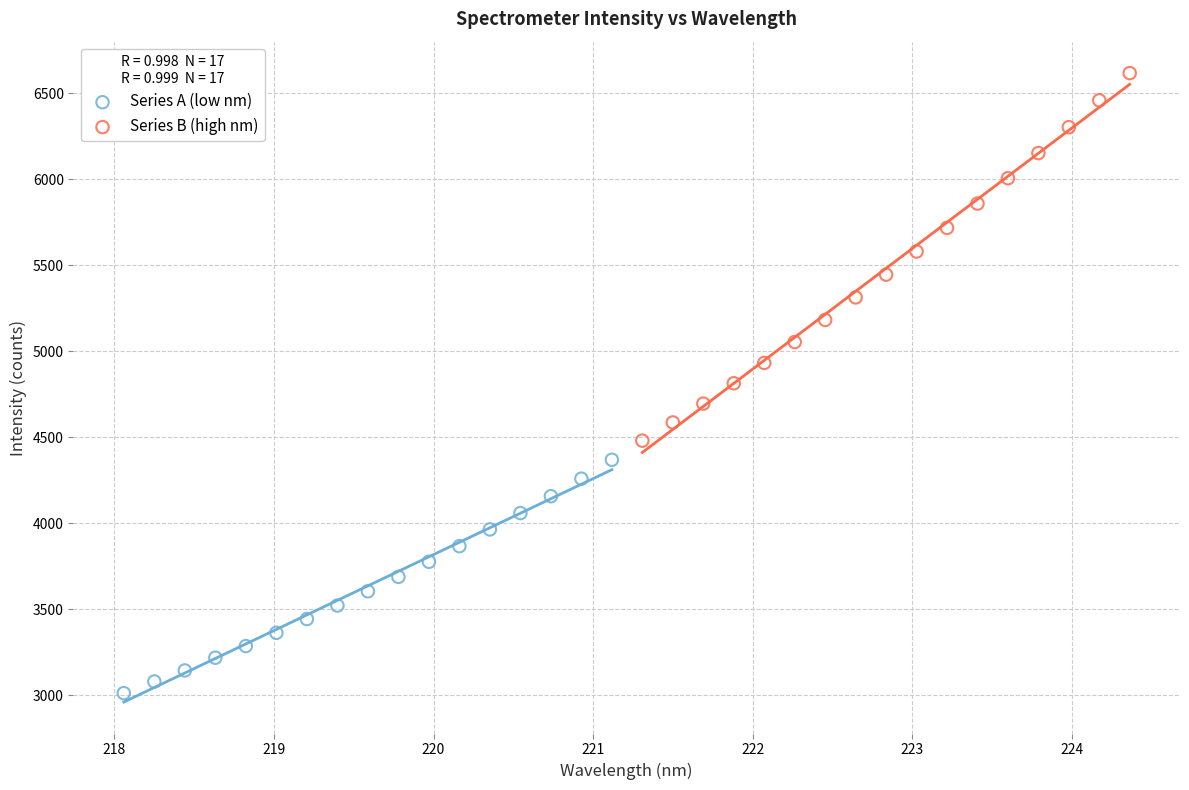

Which series reaches the minimum Y coordinate?

Series A (low nm)